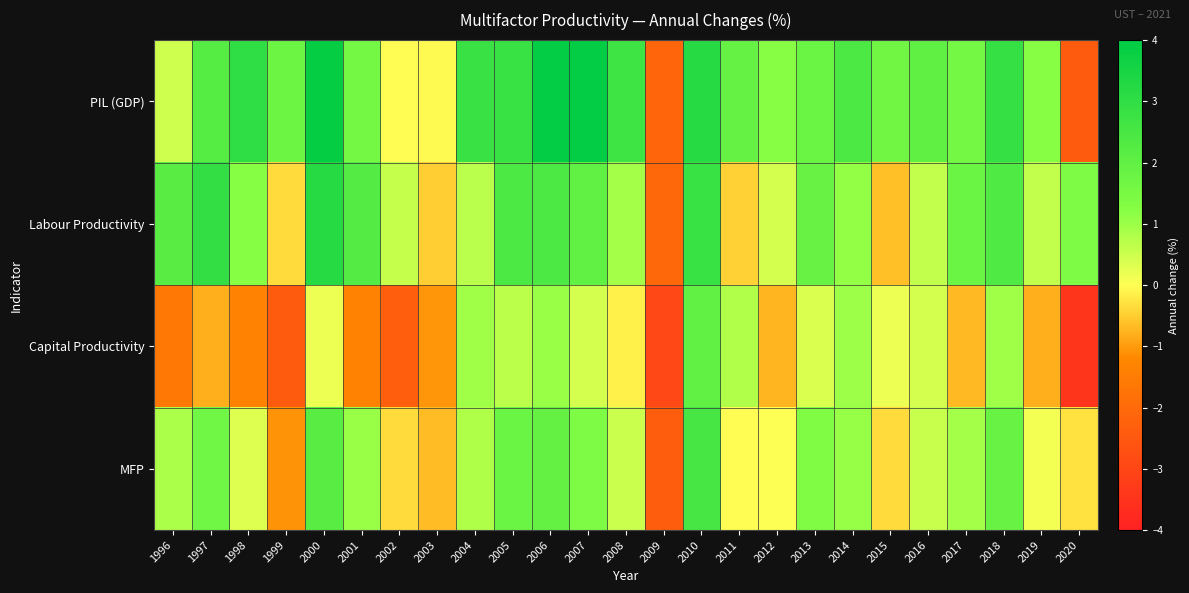

At 2010, list the series in order from smallest to largest.

Capital Productivity, MFP, Labour Productivity, PIL (GDP)